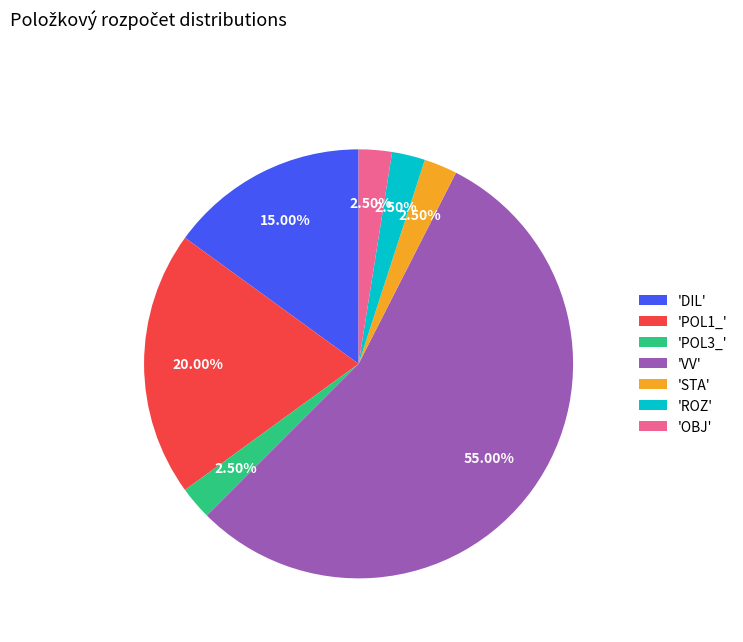

What is the ratio of the value at 'POL1_' to the value at 'POL3_'?

8.0